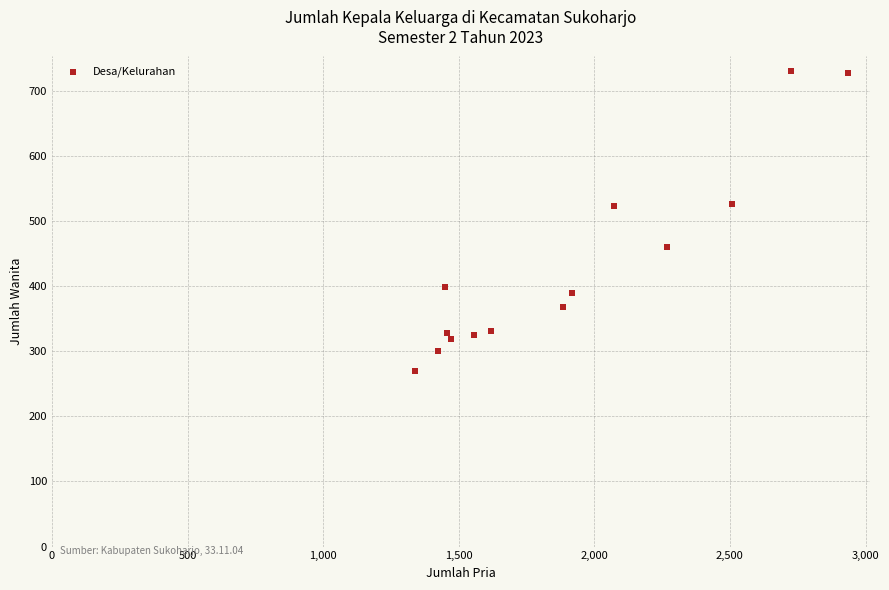

What is the range of Y values (max minus min)?

461